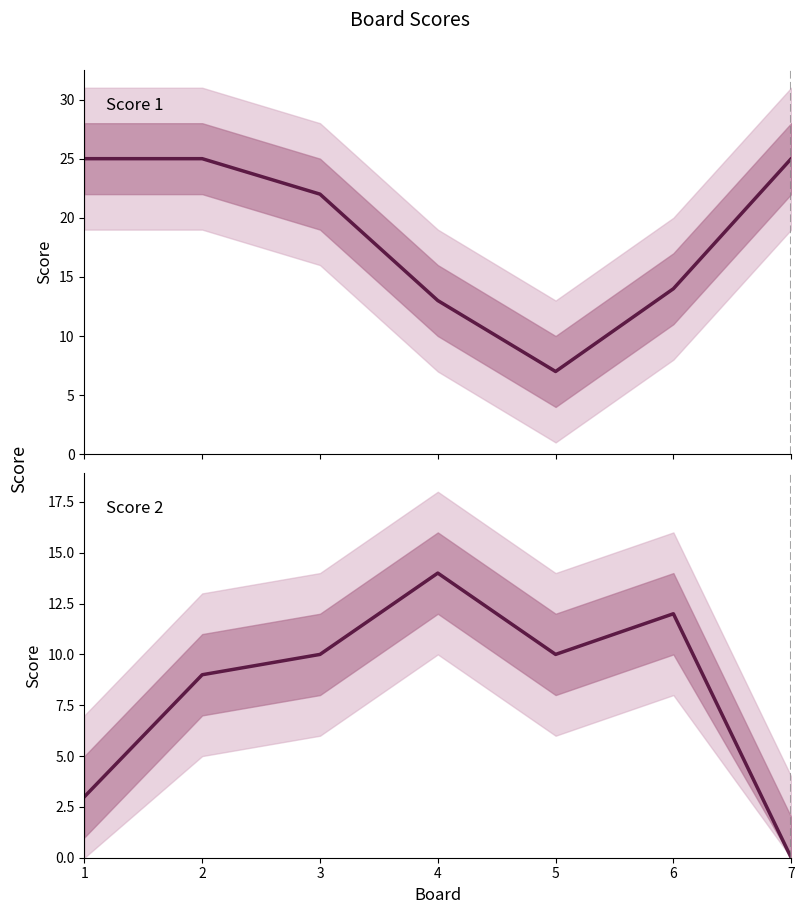

After their last crossing, which series has the higher values: Score 2 or Score 1?

Score 1